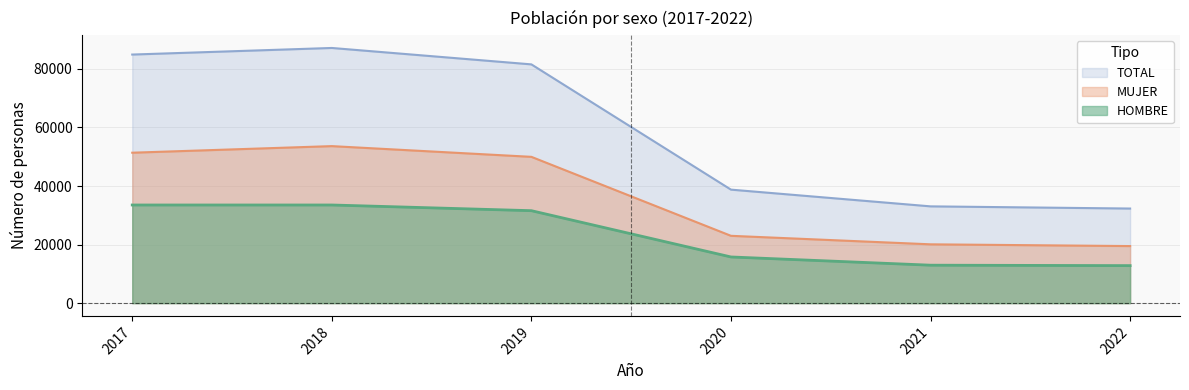

Which series has the widest spread of values?

TOTAL